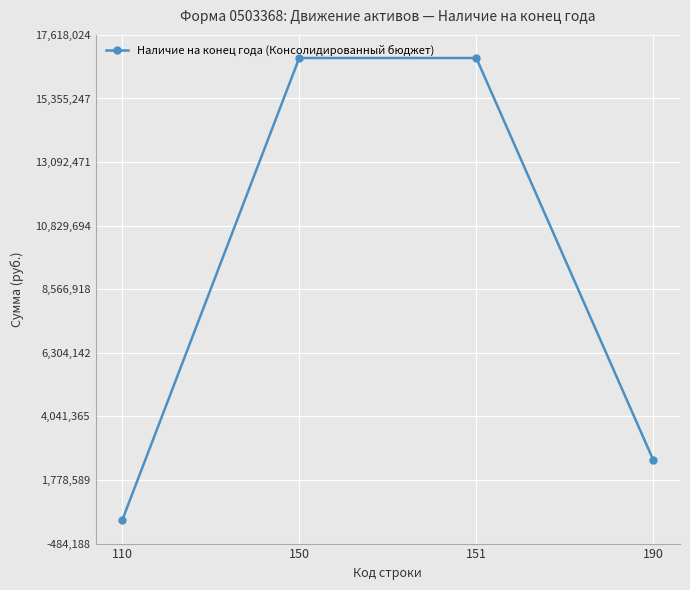

What is the ratio of the value at 190 to the value at 150?

0.1